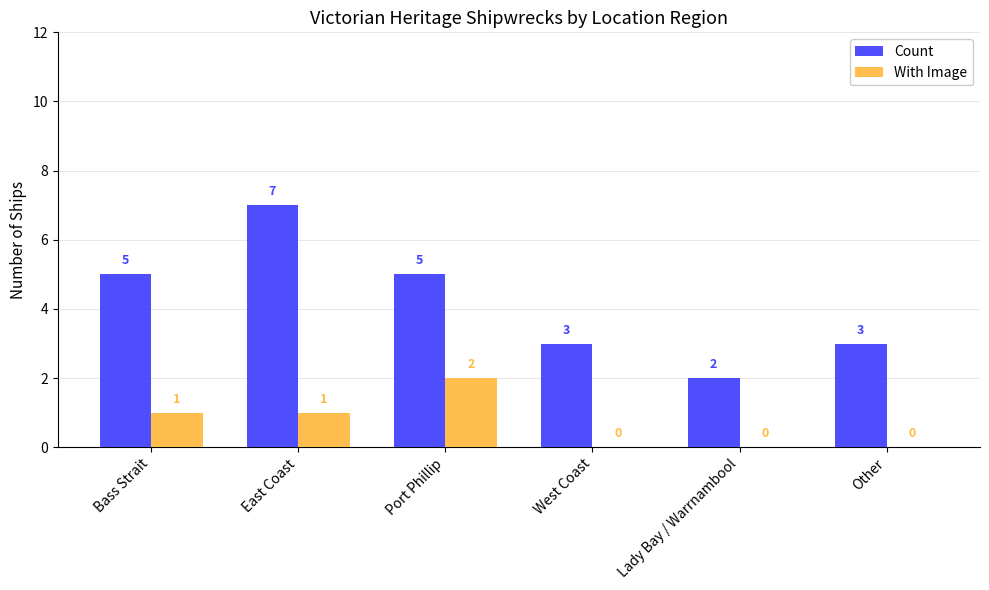

Is the value of With Image at Bass Strait greater than the value of Count at Port Phillip?

No